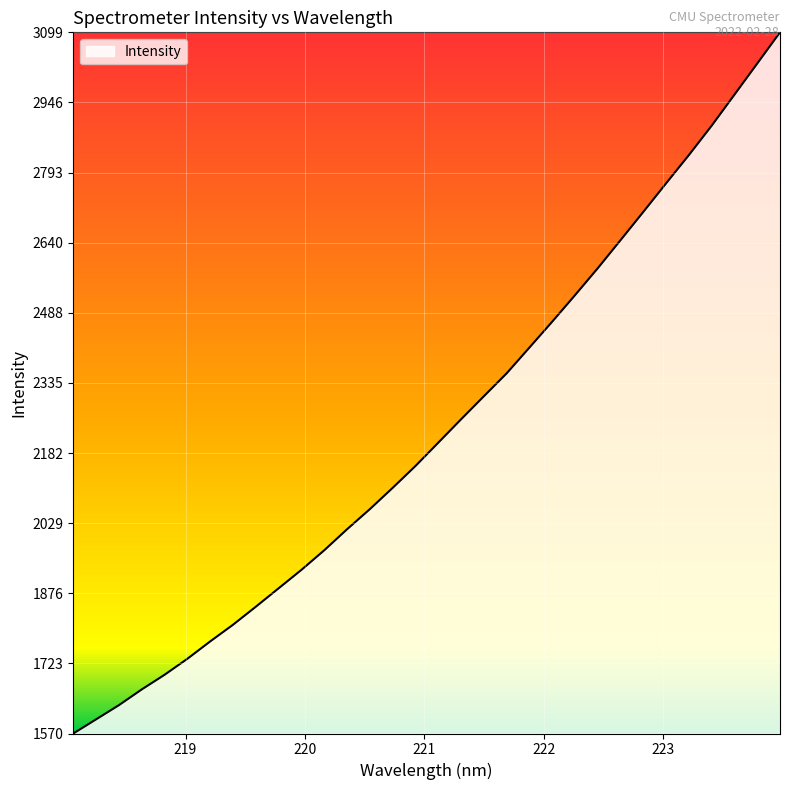

What is the difference between the maximum and minimum values?

1529.1